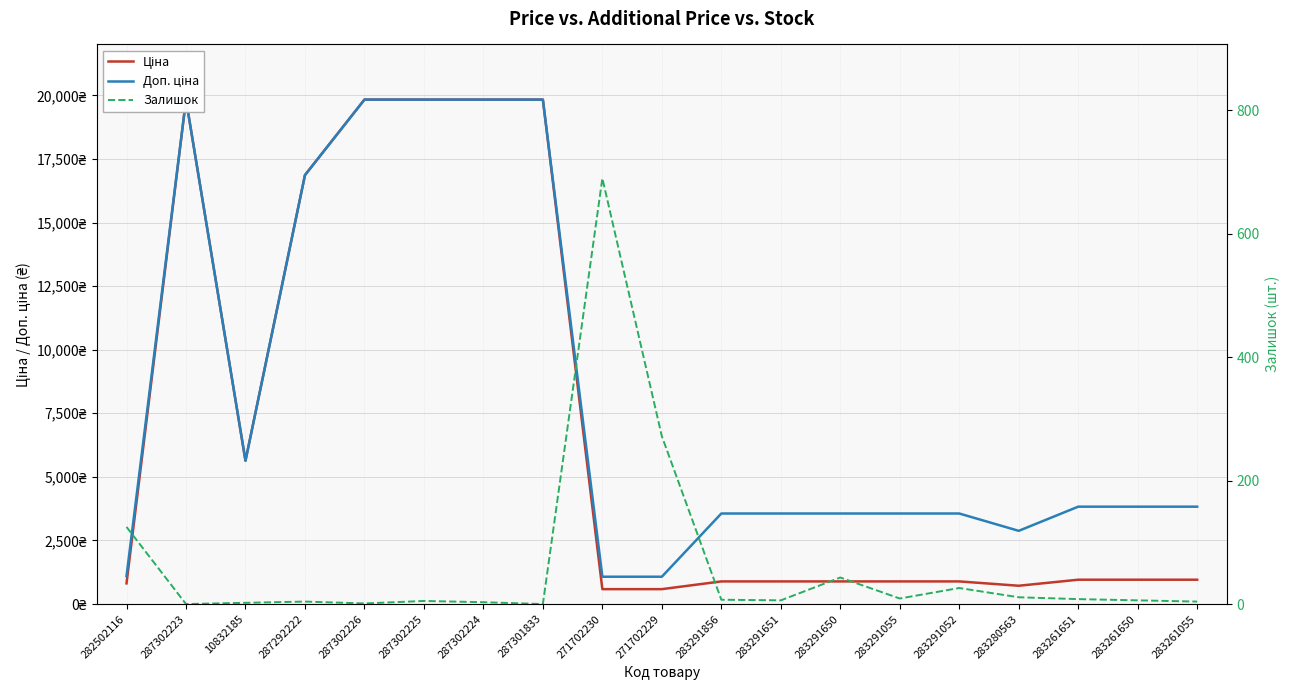

How many data points in Залишок are less than 6?

8